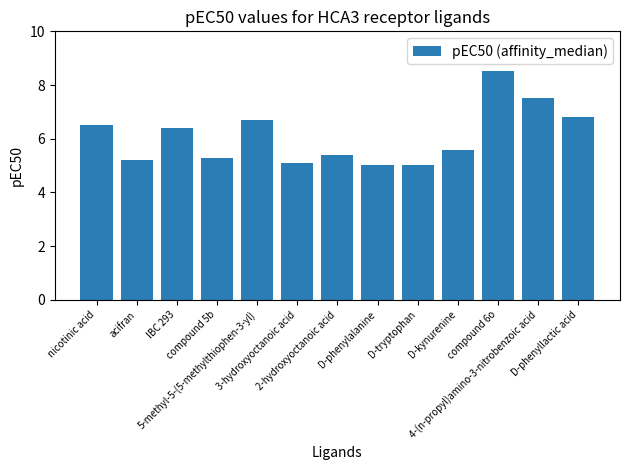

What is the change in value from IBC 293 to 5-methyl-5-(5-methylthiophen-3-yl)?

+0.3